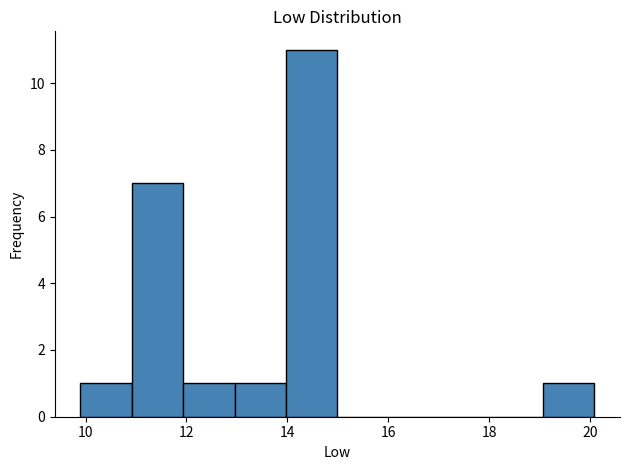

What is the height of the bar covering 10 to 11 on the x-axis? Neither the bar edges nor the heights are printed on the chart, so give them approximately, as read against the axes.

1